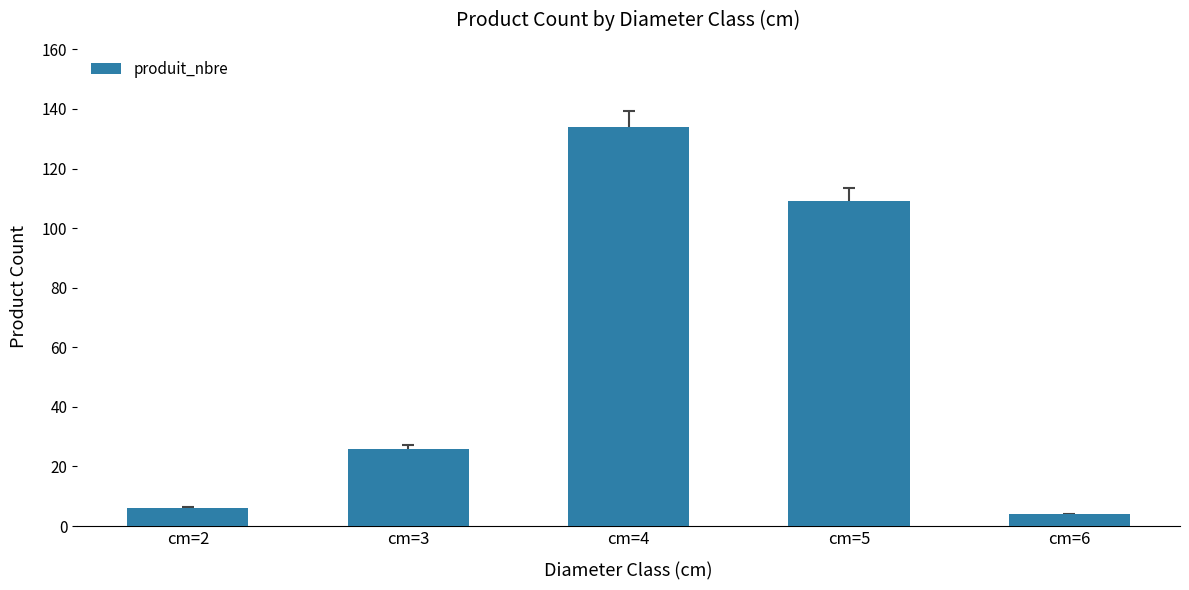

Count the number of data series in this chart.

1